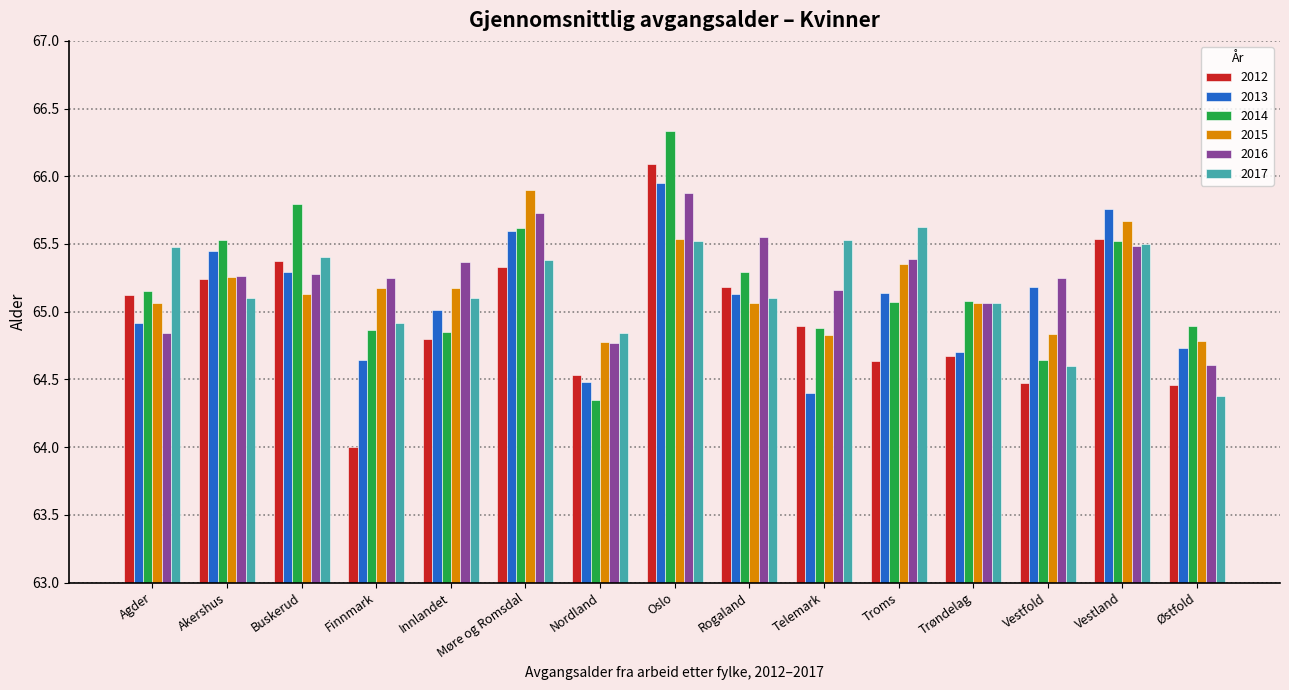

What are all the series names shown in the legend?

2012, 2013, 2014, 2015, 2016, 2017